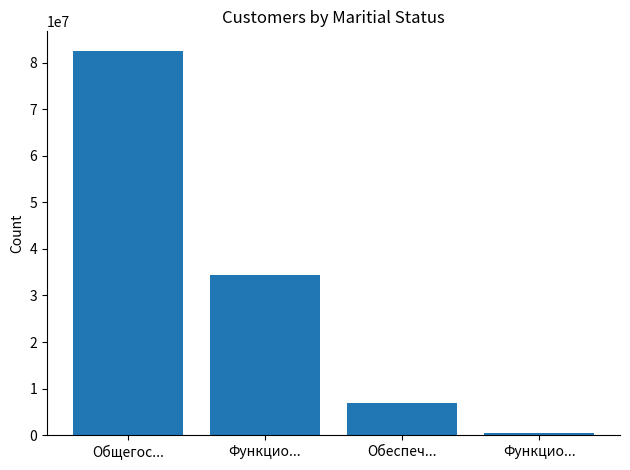

Count the number of values greater than 34411647.

2